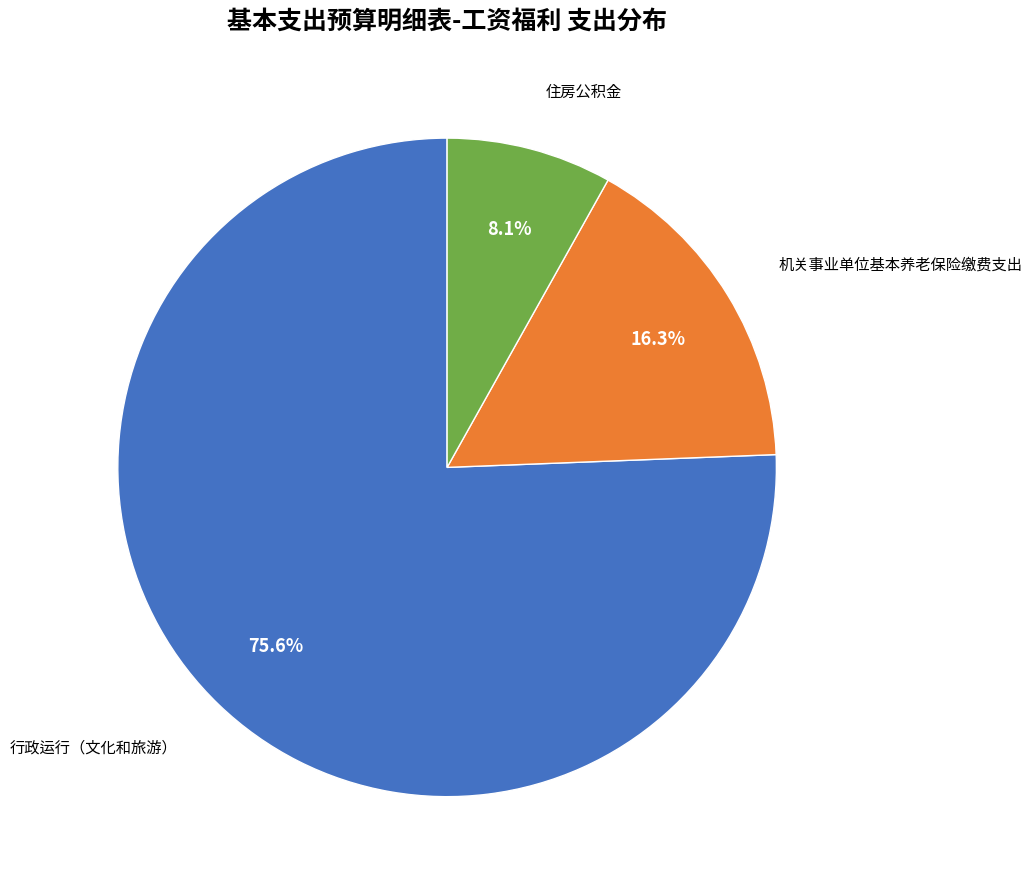

Is there a majority slice in this chart?

Yes